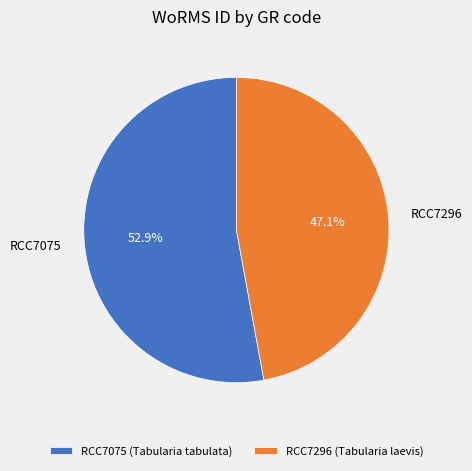

Rank the categories by value from highest to lowest.

RCC7075, RCC7296